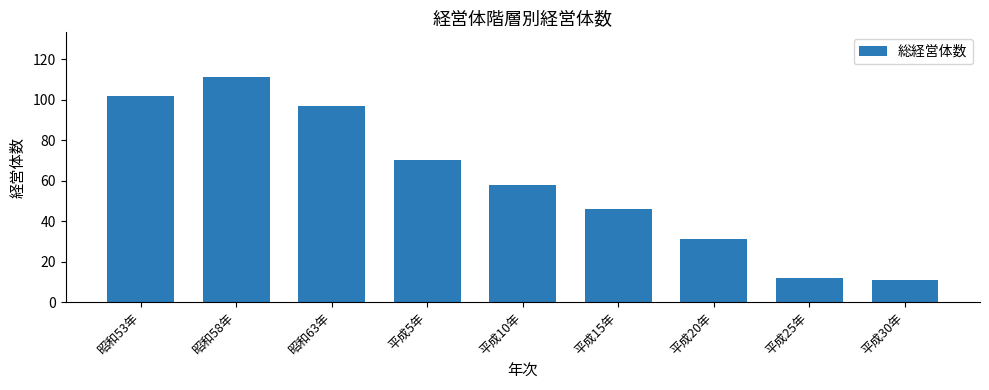

What is the change in value from 昭和58年 to 昭和63年?

-14